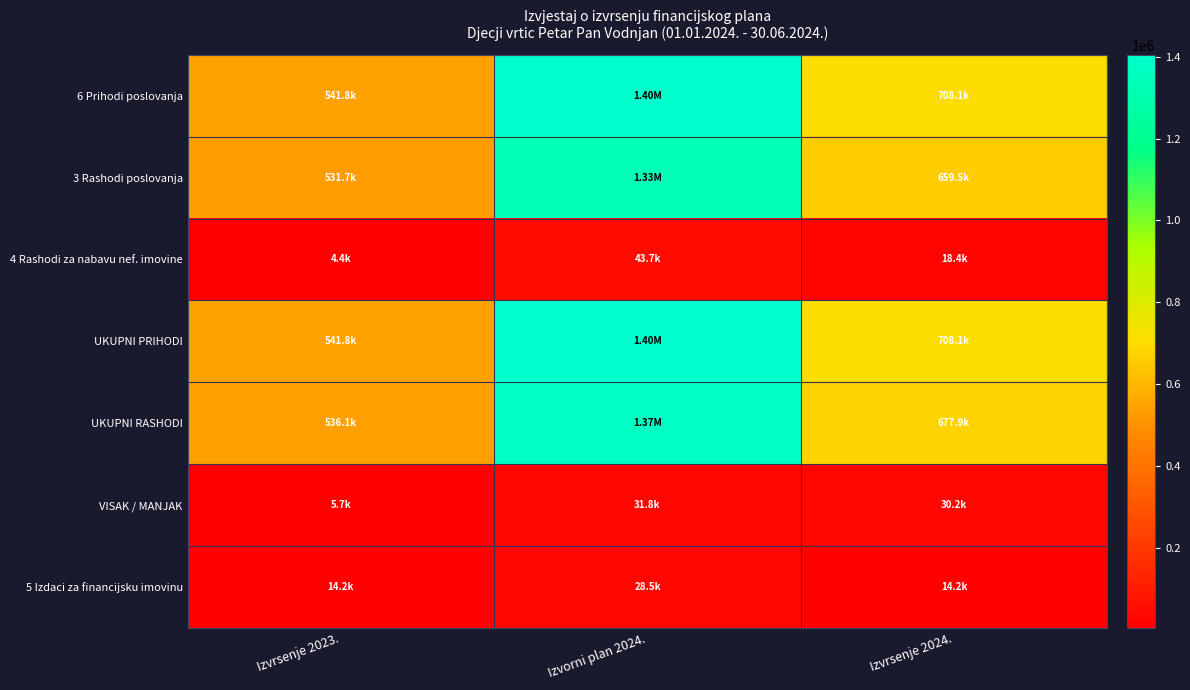

At Izvrsenje 2024., list the series in order from largest to smallest.

6 Prihodi poslovanja, UKUPNI PRIHODI, UKUPNI RASHODI, 3 Rashodi poslovanja, VISAK / MANJAK, 4 Rashodi za nabavu nef. imovine, 5 Izdaci za financijsku imovinu